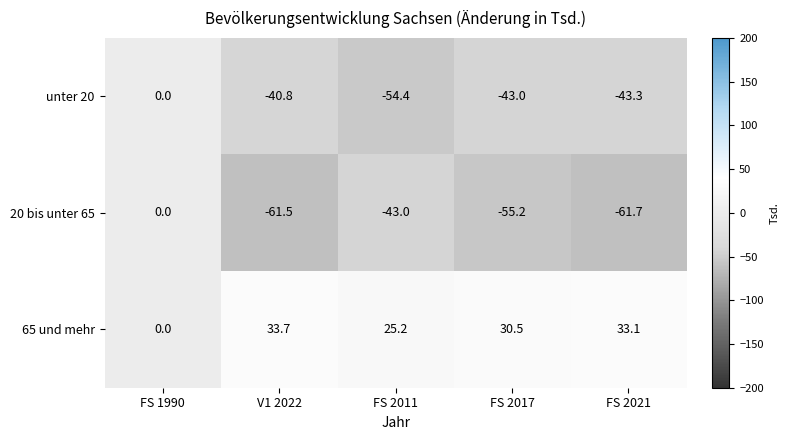

At which label does 65 und mehr reach its minimum?

FS 1990